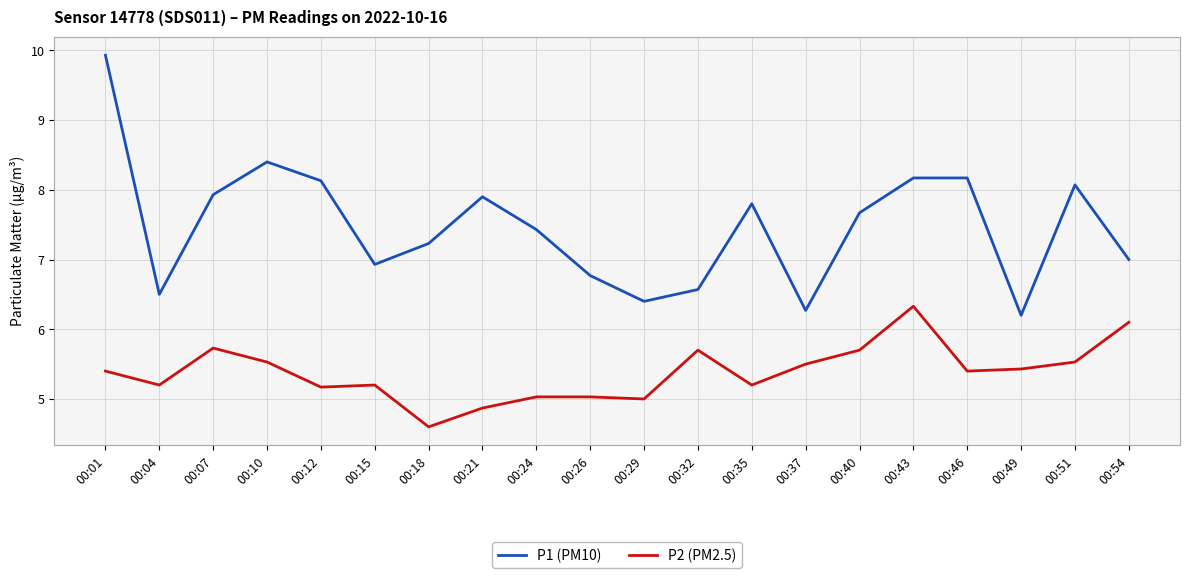

Is this an area chart (filled region under the line)?

No